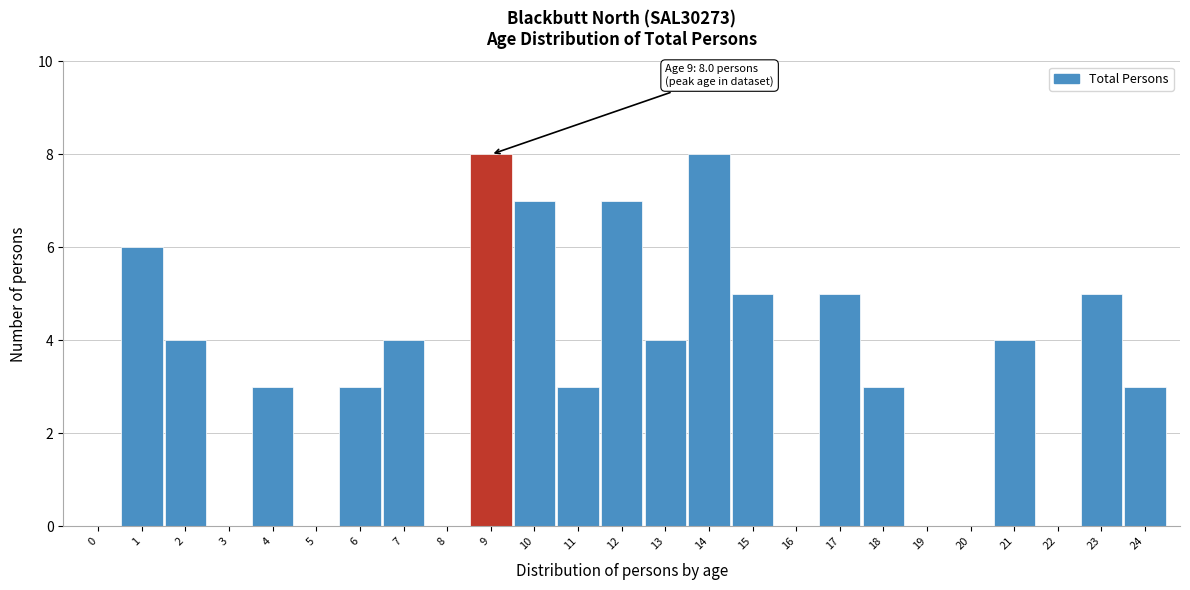

Reading left to right, list all the values displayed in this chart.

0=0	1=6	2=4	3=0	4=3	5=0	6=3	7=4	8=0	9=8	10=7	11=3	12=7	13=4	14=8	15=5	16=0	17=5	18=3	19=0	20=0	21=4	22=0	23=5	24=3